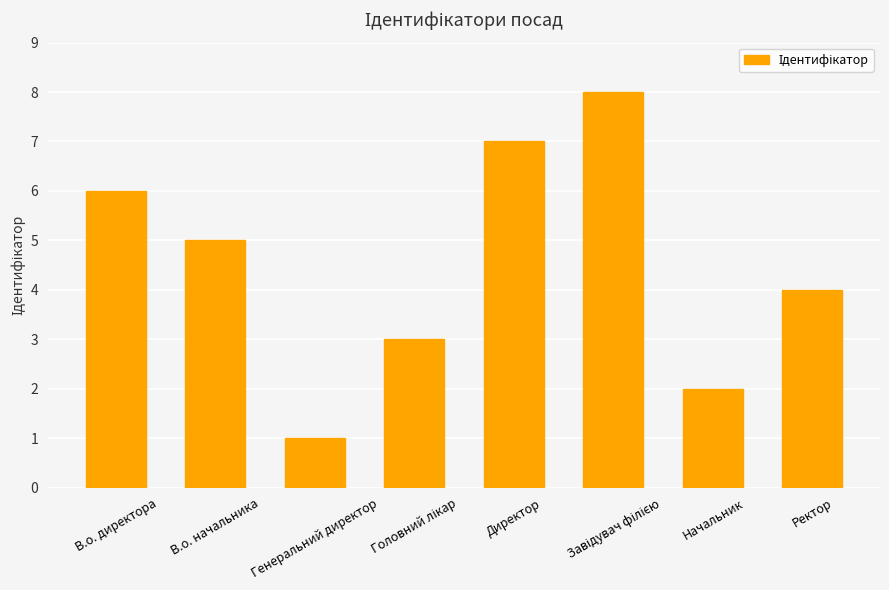

What is the label of the 6th bar from the right?

Генеральний директор